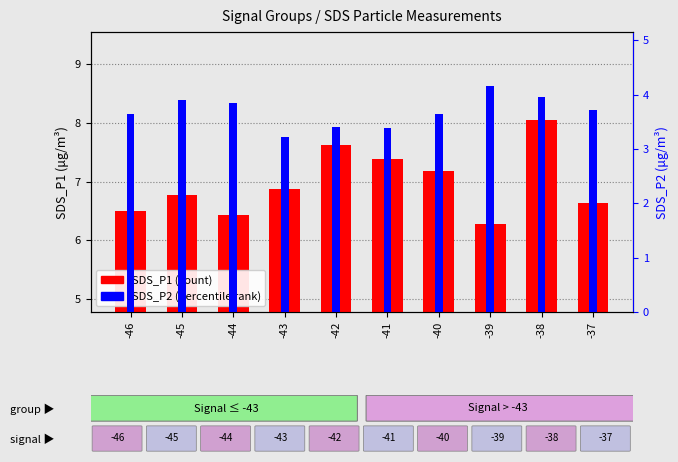

What are all the series names shown in the legend?

SDS_P1 (count), SDS_P2 (percentile rank)